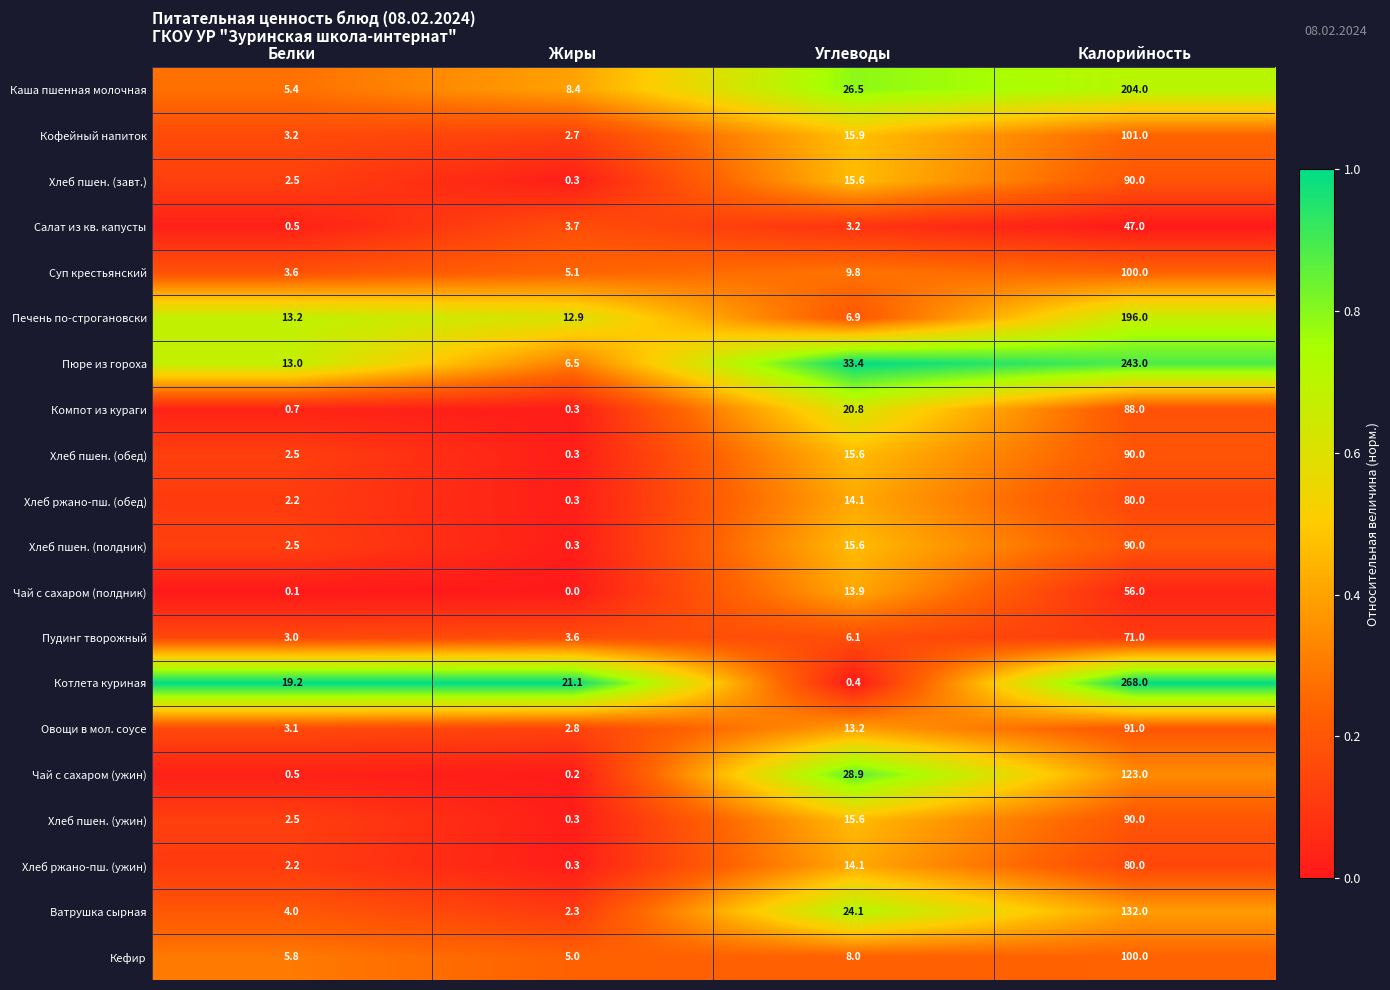

What is the spread (max minus min) of values at Белки?

19.1